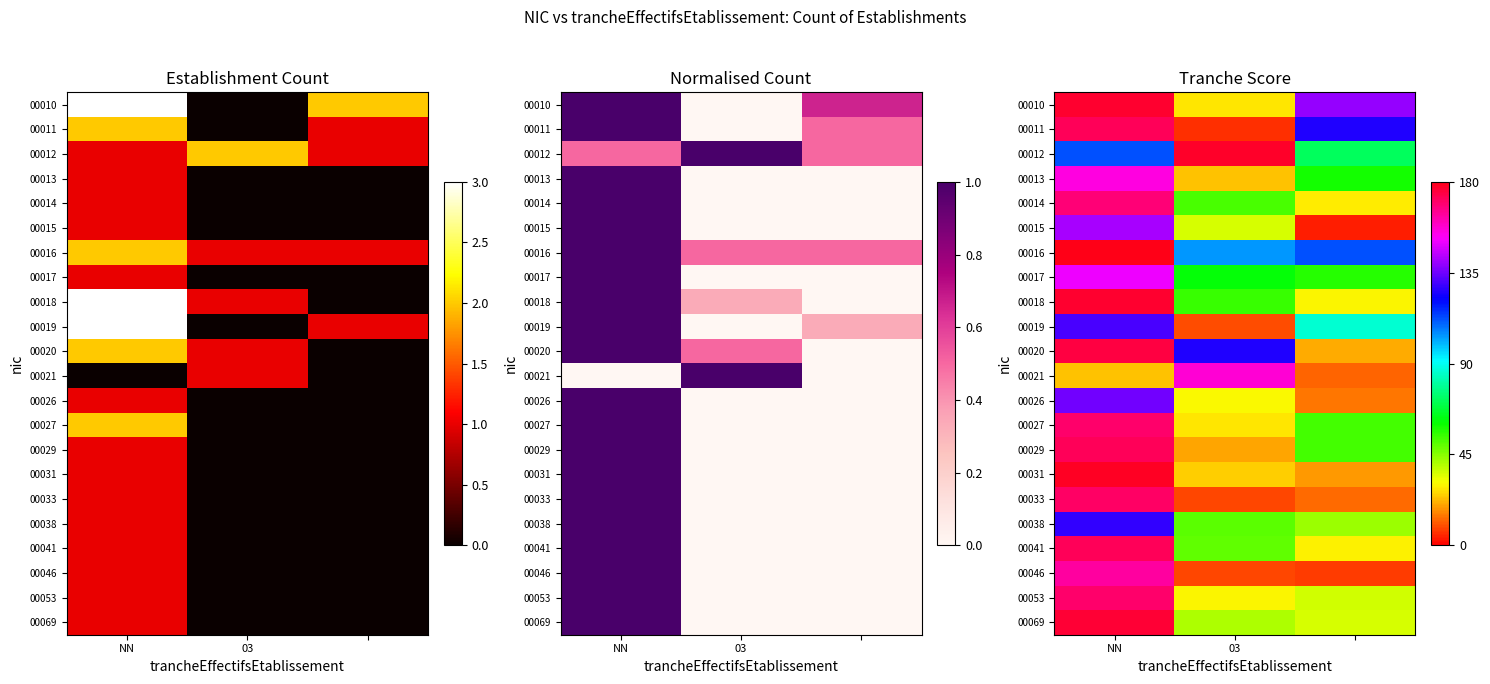

What is the smallest value displayed?

4.1